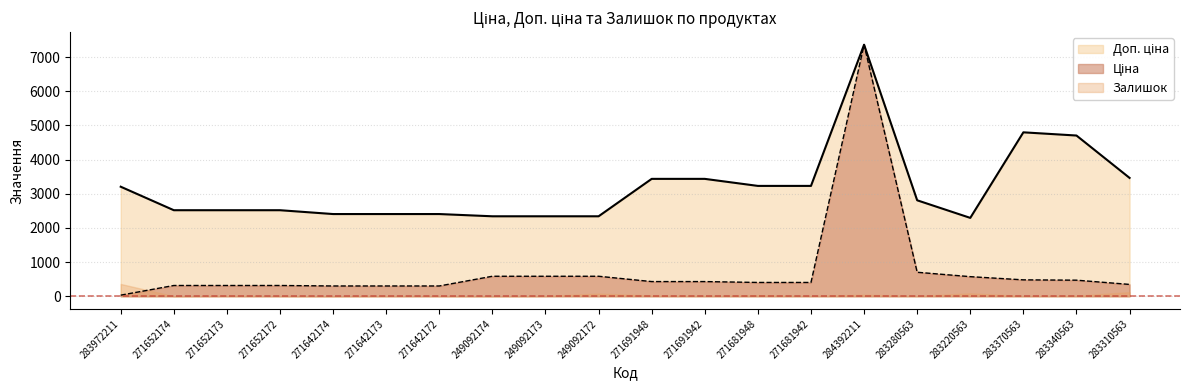

How many lines are shown in the chart?

3